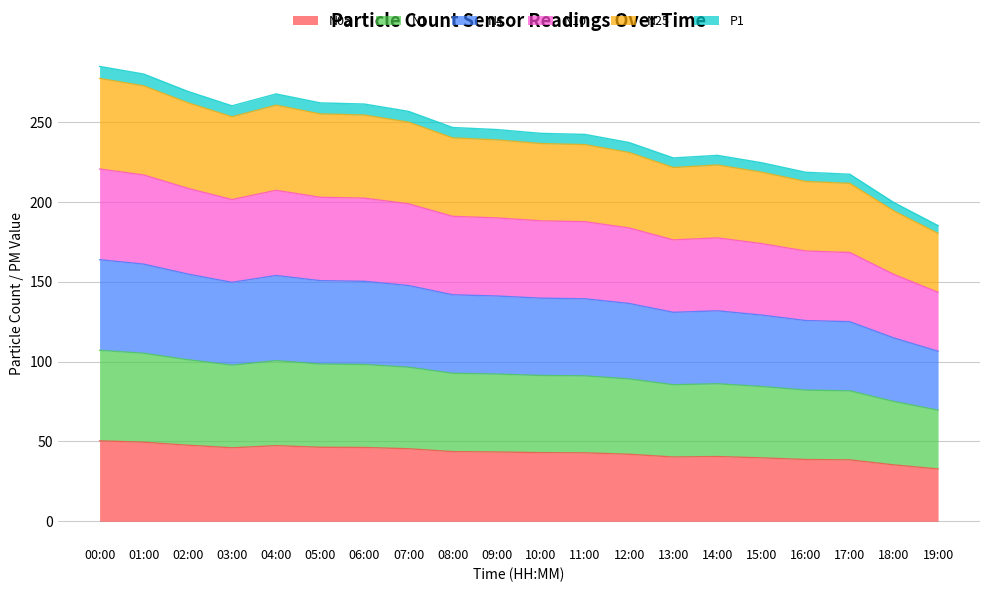

What is the total value across all series at 04:00?

267.7